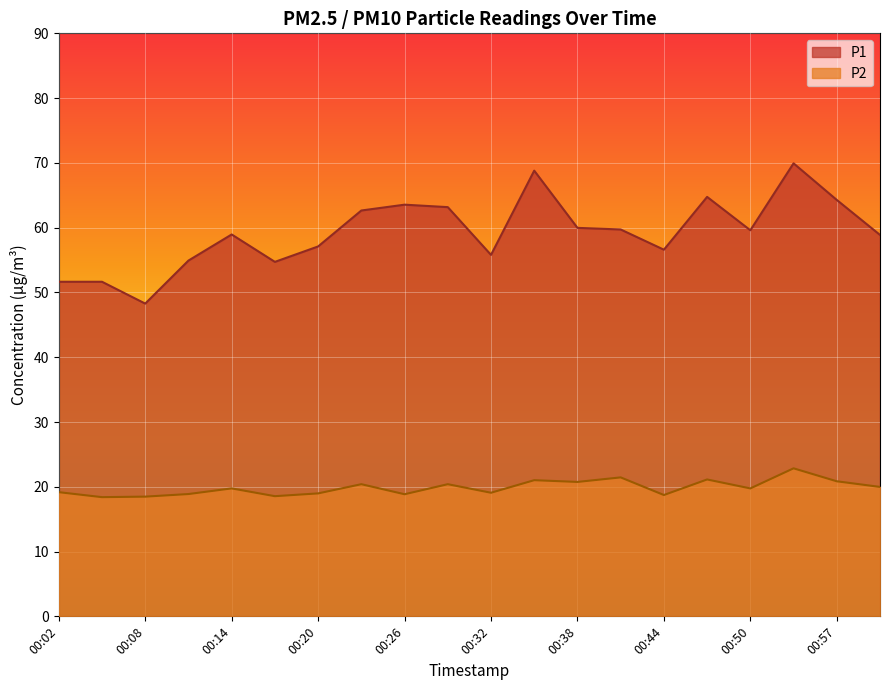

What is the spread (max minus min) of values at 00:05?

33.2